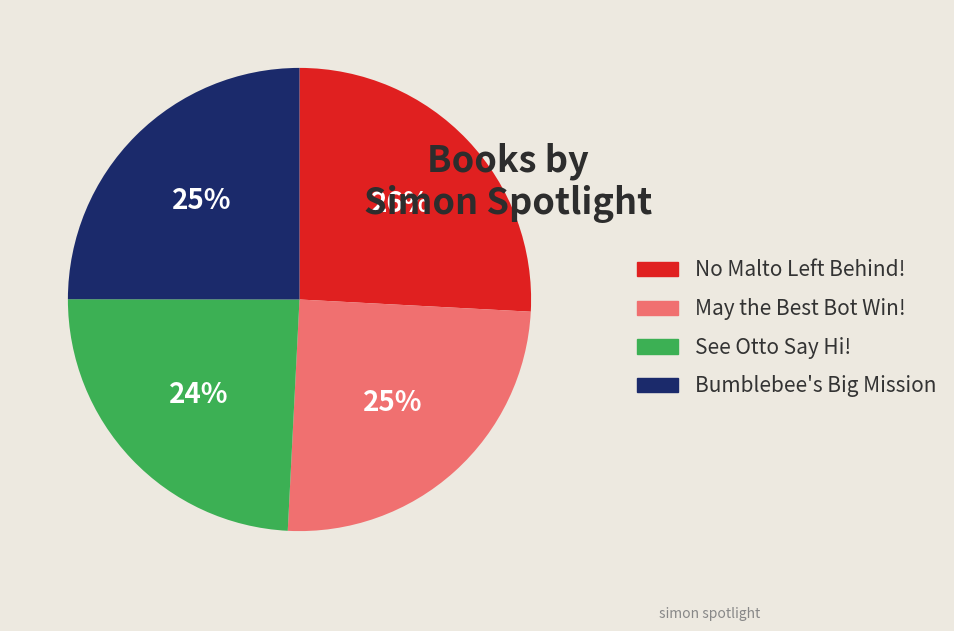

To the nearest percent, what is the difference between the largest and smallest slice percentages?

2%